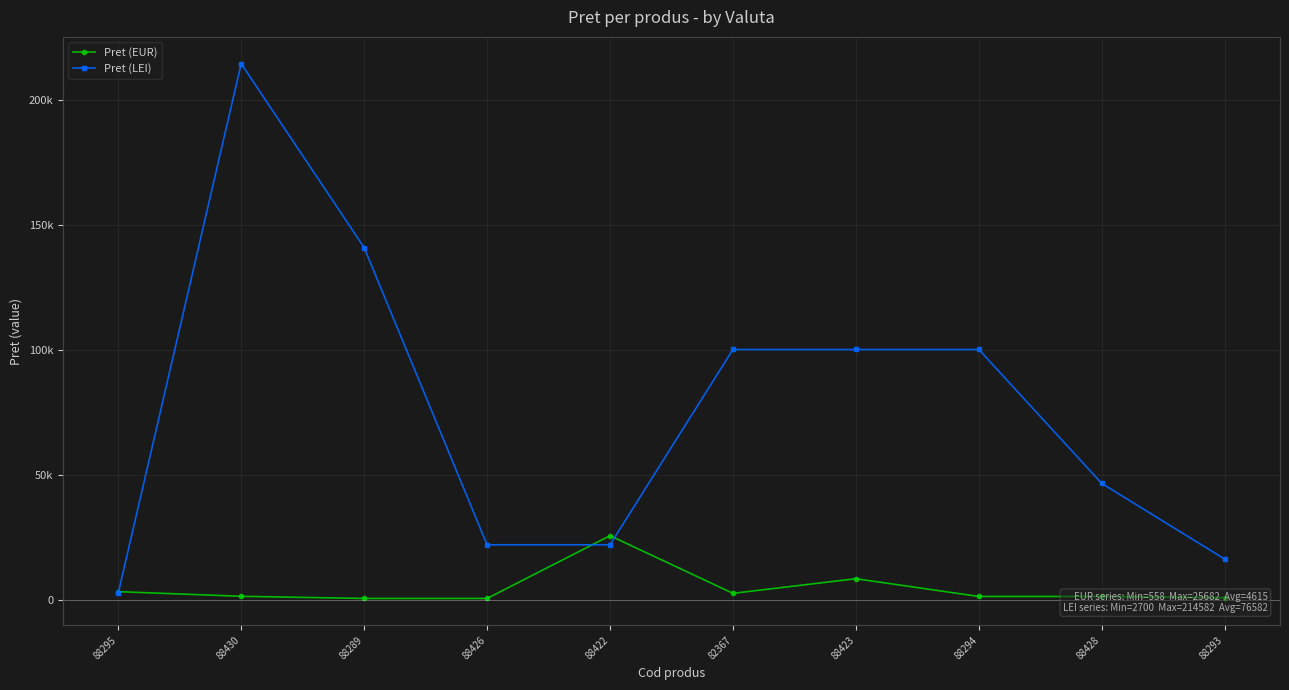

At which category is the sum across all series the highest?

88430